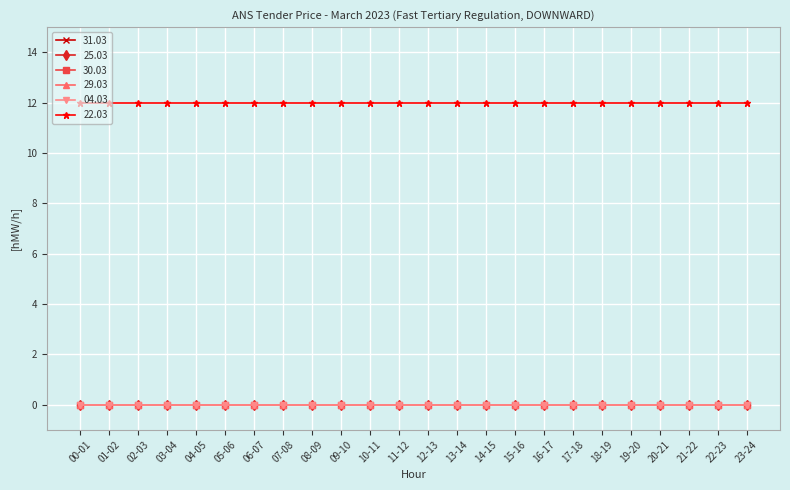

What are all the series names shown in the legend?

31.03, 25.03, 30.03, 29.03, 04.03, 22.03